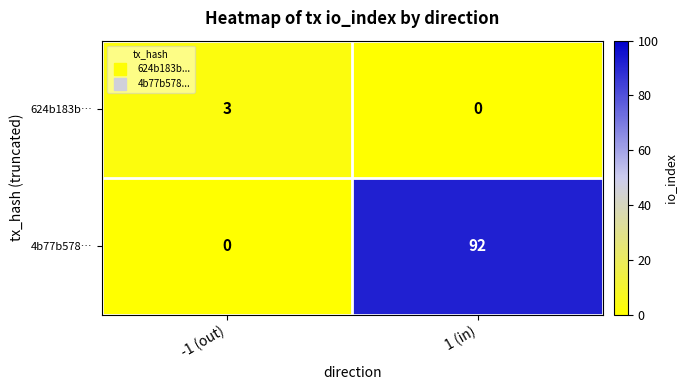

Reading left to right, what are all the values shown in this chart?

624b183b…: -1 (out)=3	1 (in)=0
4b77b578…: -1 (out)=0	1 (in)=92